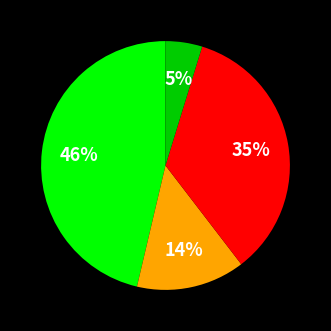

To the nearest percent, what is the average slice percentage?

25%